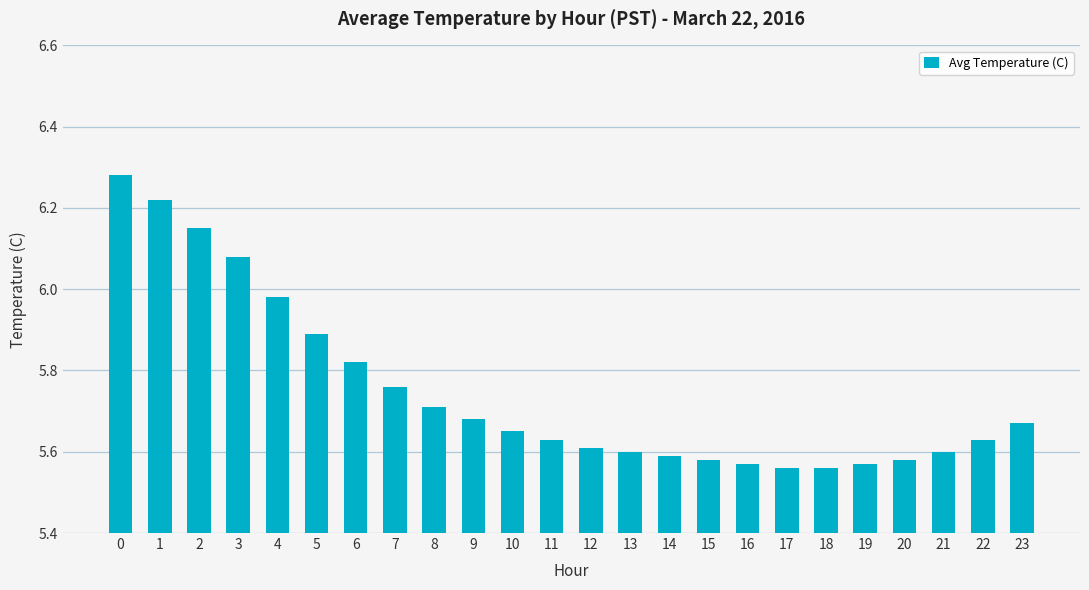

What is the sum of the values at 13 and 1?

11.8